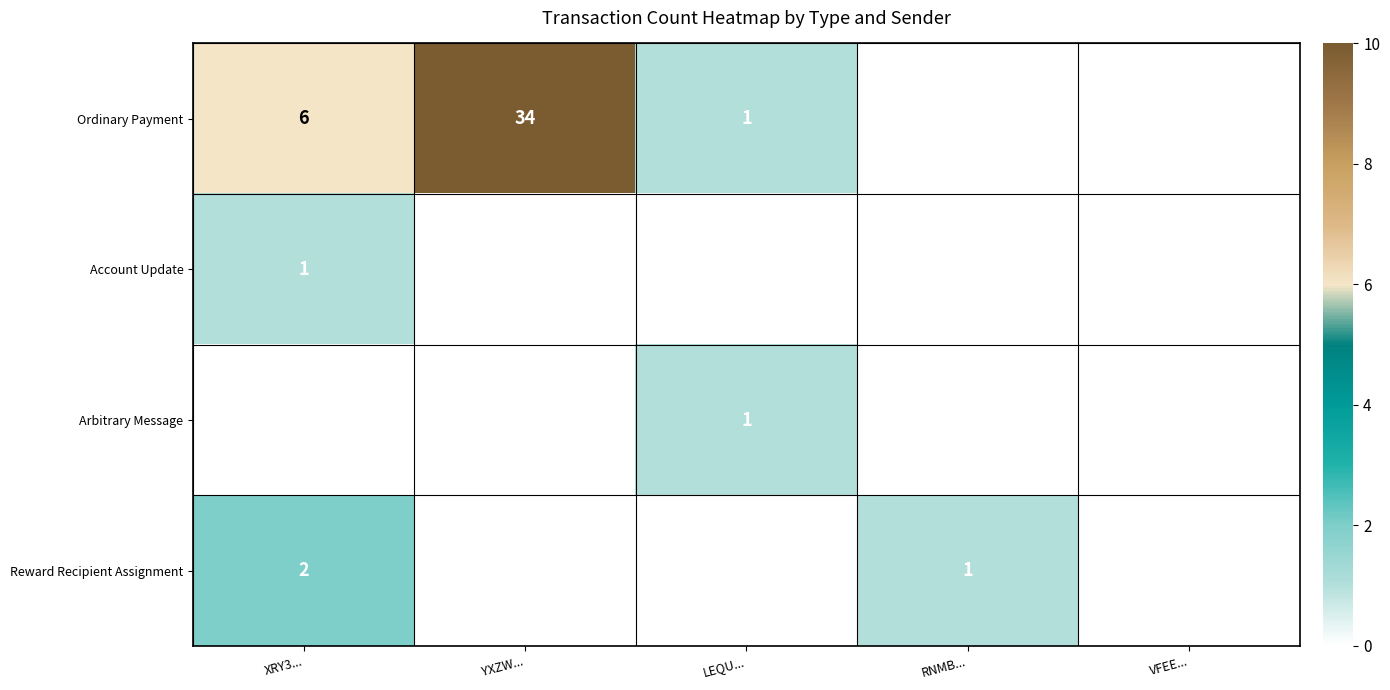

Rank the series at XRY3... from lowest to highest value.

Arbitrary Message, Account Update, Reward Recipient Assignment, Ordinary Payment